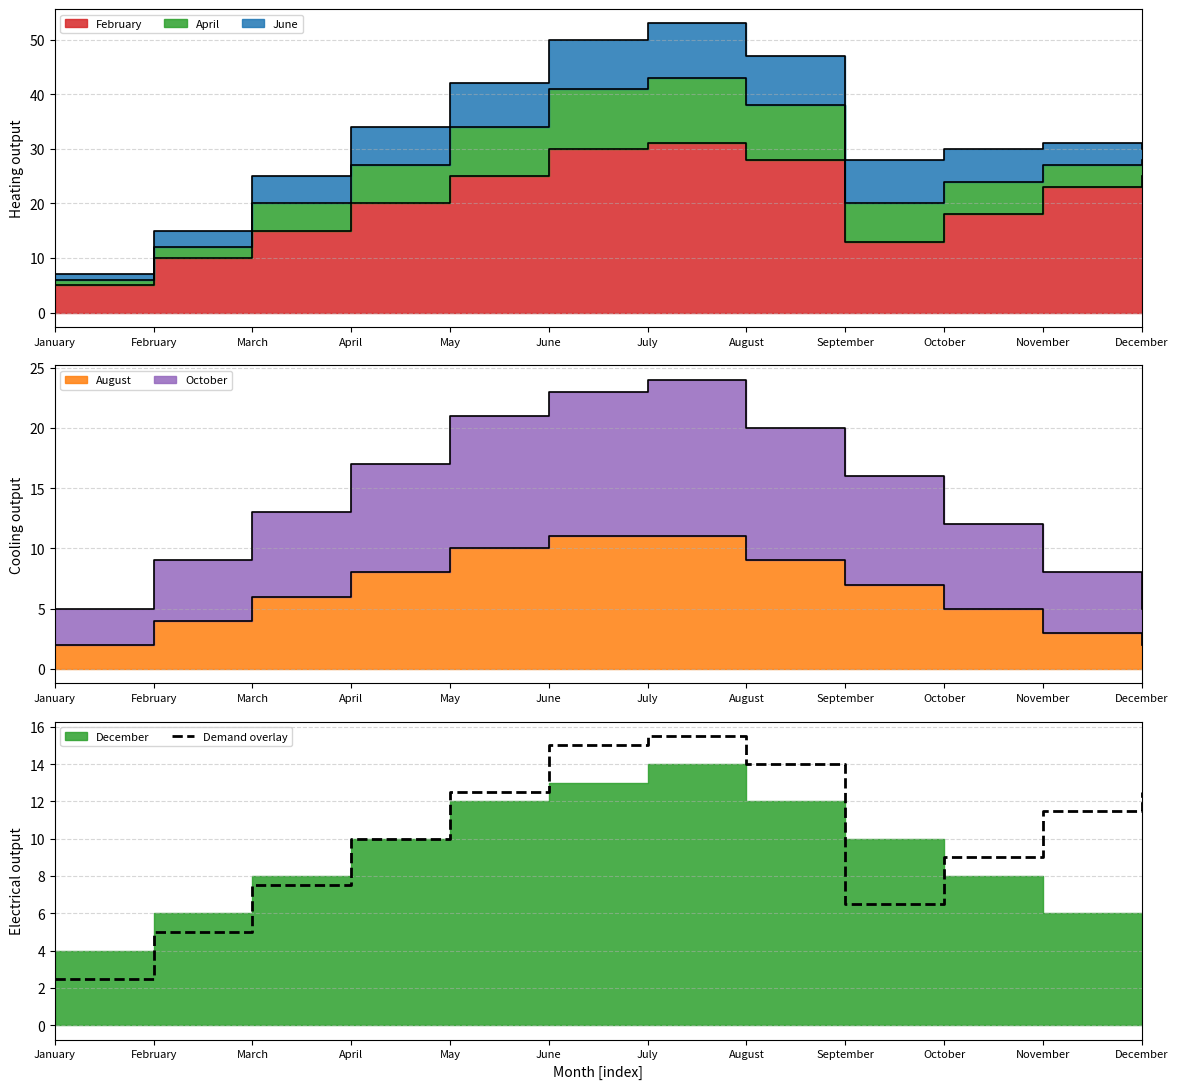

List the labels in order of value, smallest first.

January, February, September, March, October, April, November, May, December, August, June, July